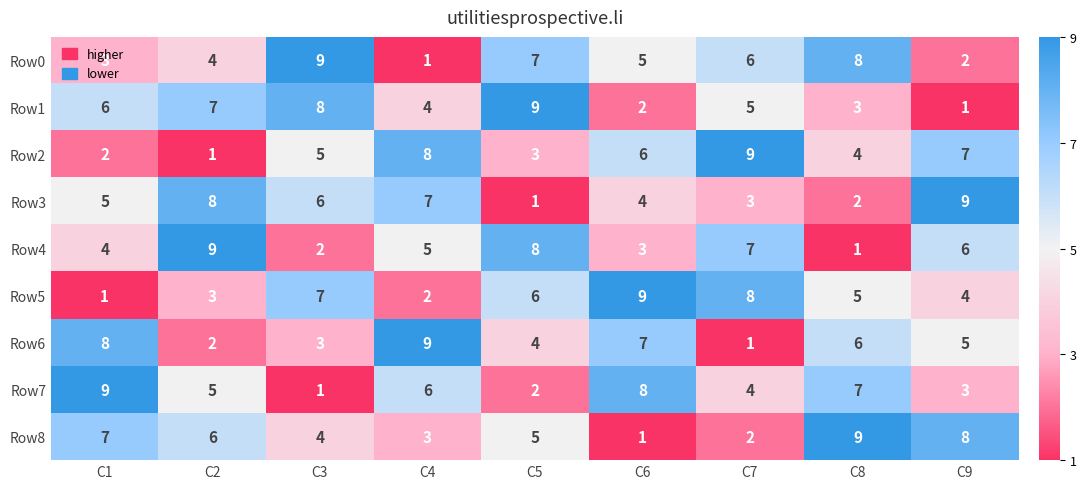

What is the difference between the maximum and minimum values in the Row6 series?

8